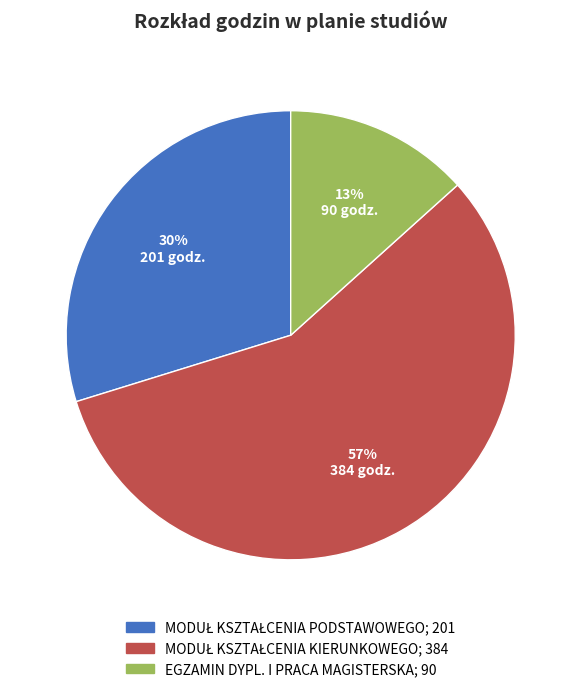

Which category has the smallest portion of the pie?

EGZAMIN DYPL. I PRACA MAGISTERSKA